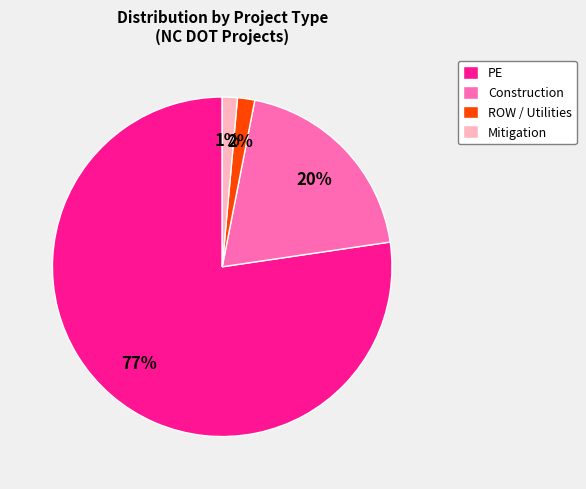

What is the ratio of the value at Construction to the value at PE?

0.3